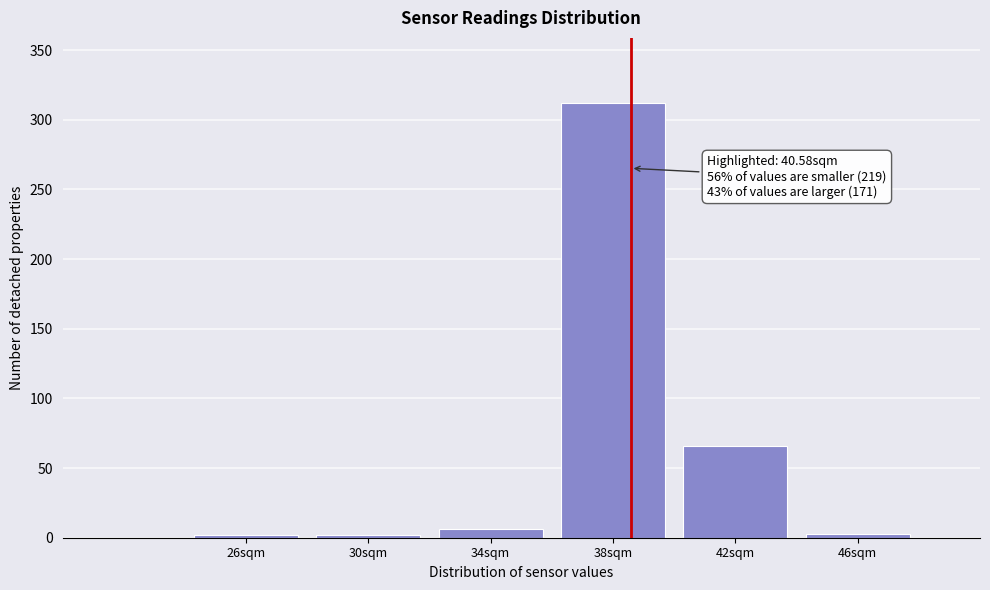

Where is the data nearest to the value 157?

42sqm